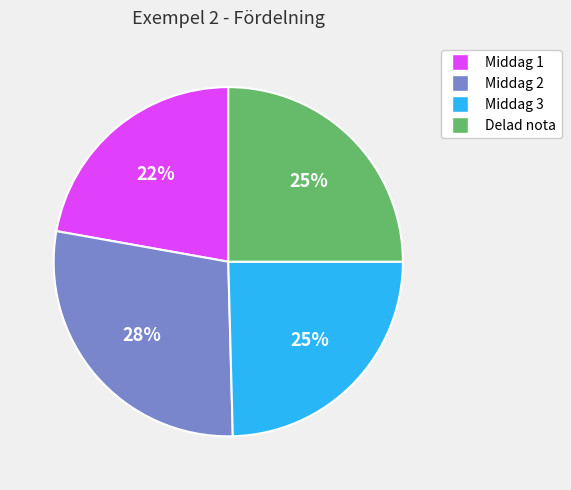

What is the smallest slice in the pie chart?

Middag 1